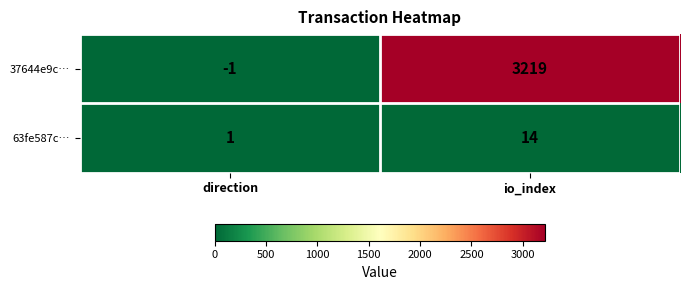

The value of 63fe587c… at direction is 1. True or false?

True